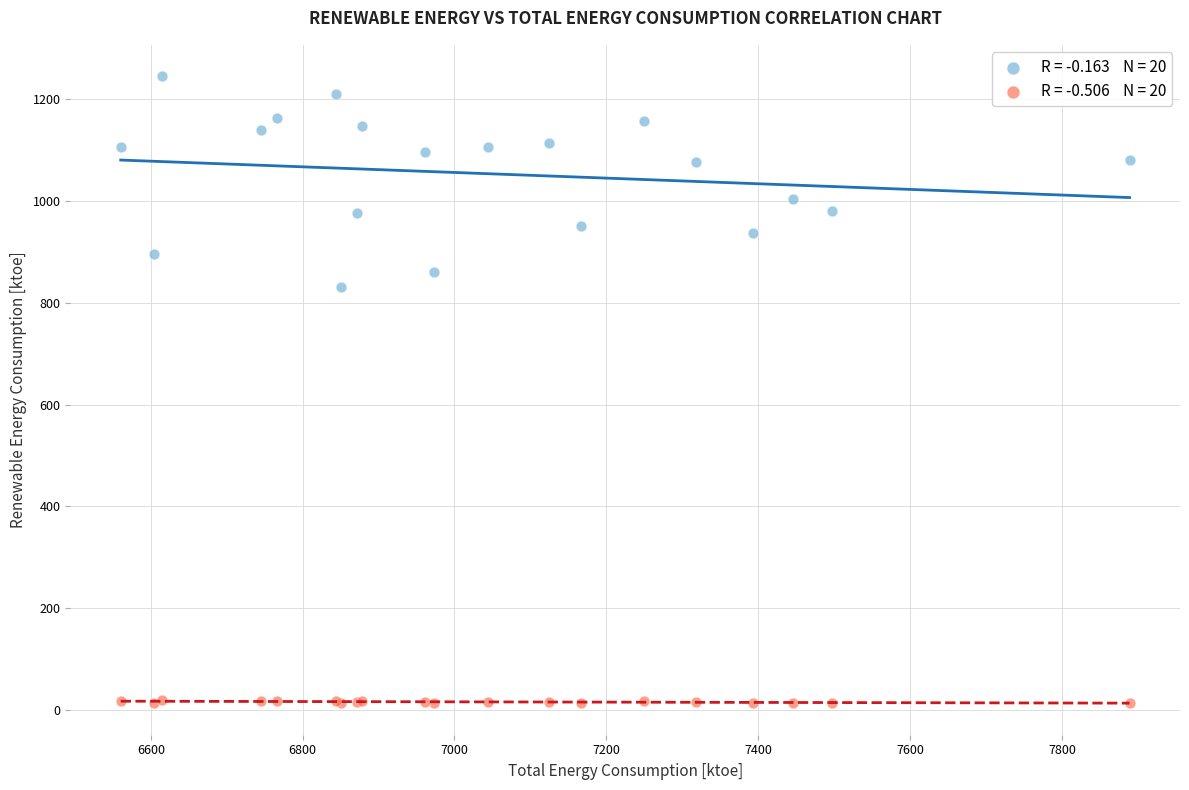

Across all series, what Y value is closest to 628?

830.5